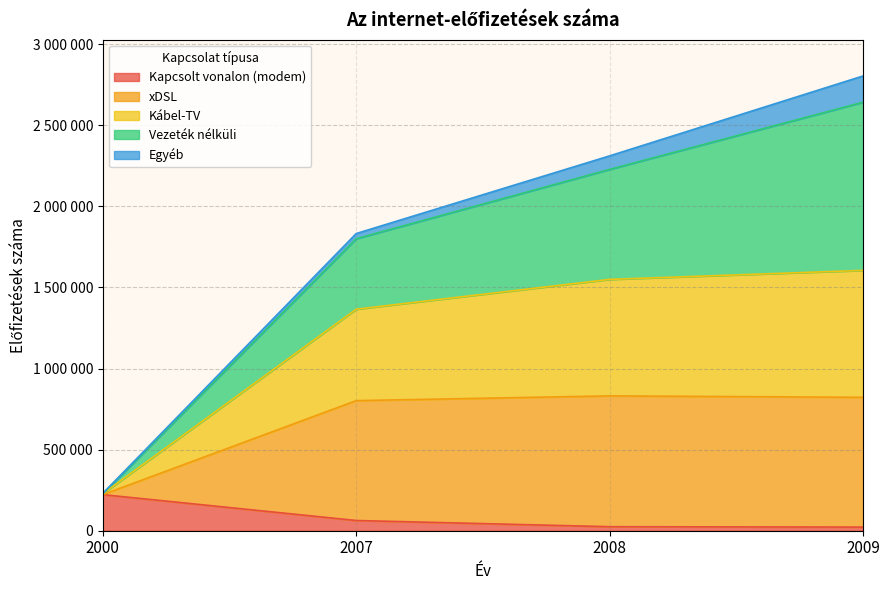

What are all the series names shown in the legend?

Kapcsolt vonalon (modem), xDSL, Kábel-TV, Vezeték nélküli, Egyéb